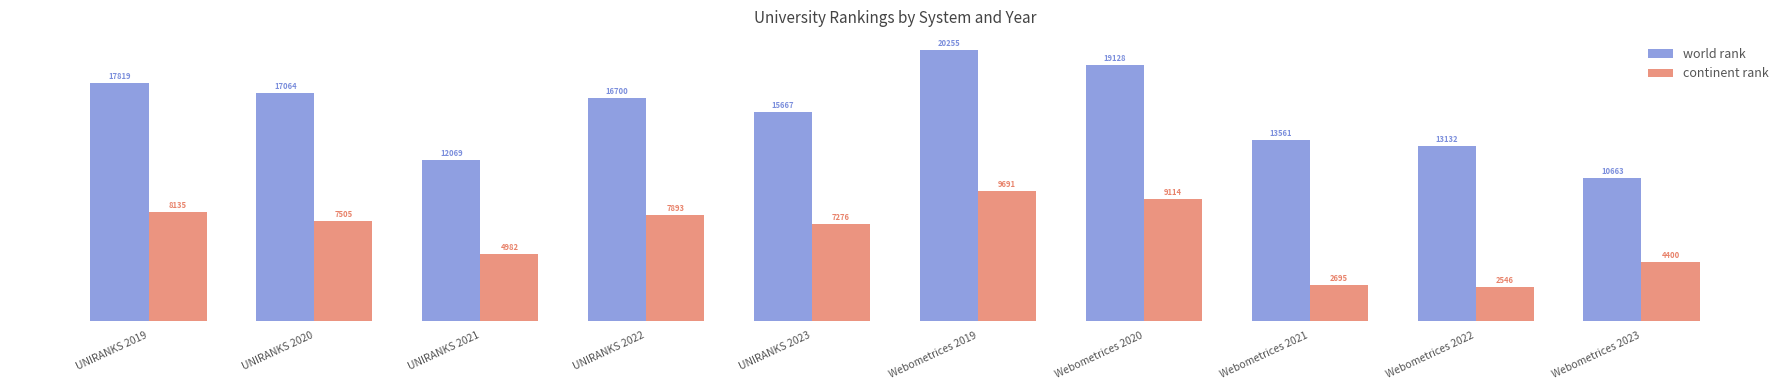

The continent rank series shows 9691 at Webometrices 2019. True or false?

True